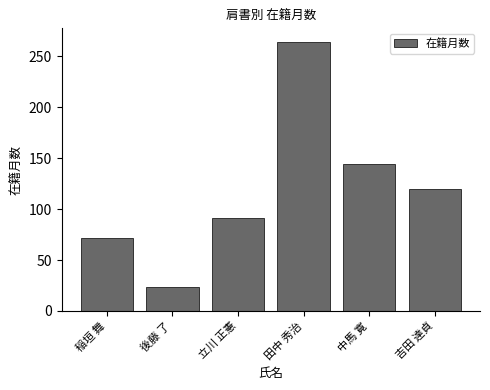

Rank the categories by value from highest to lowest.

田中 秀治, 中馬 寛, 吉田 達貞, 立川 正憲, 稲垣 舞, 後藤 了